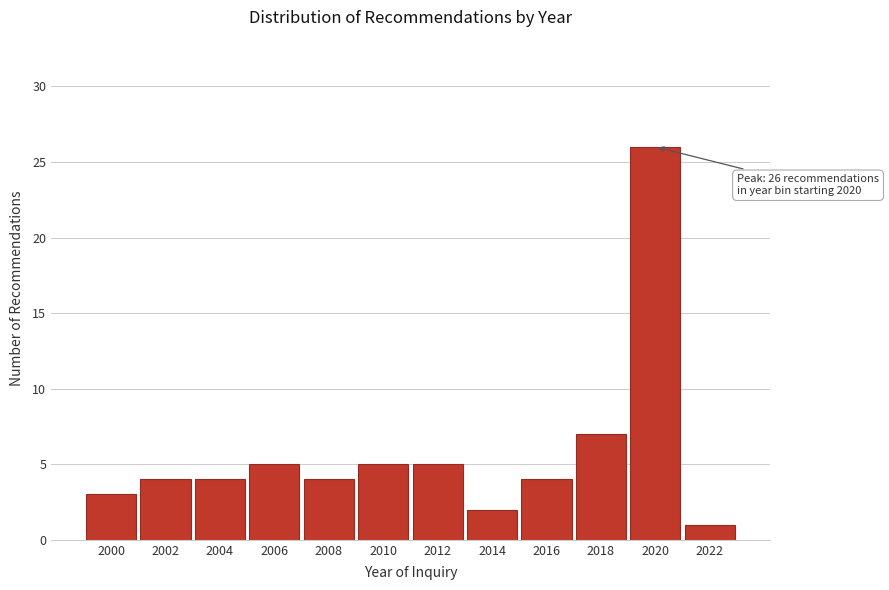

Reading left to right, extract all data points from this chart.

3	4	4	5	4	5	5	2	4	7	26	1